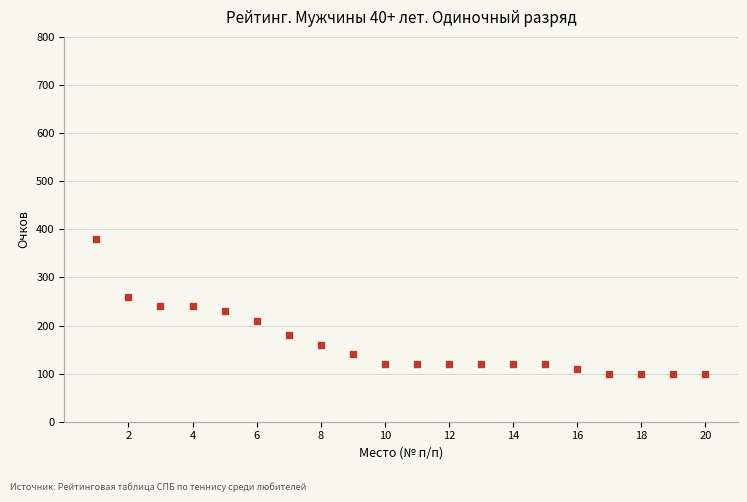

What is the range of X values (max minus min)?

19